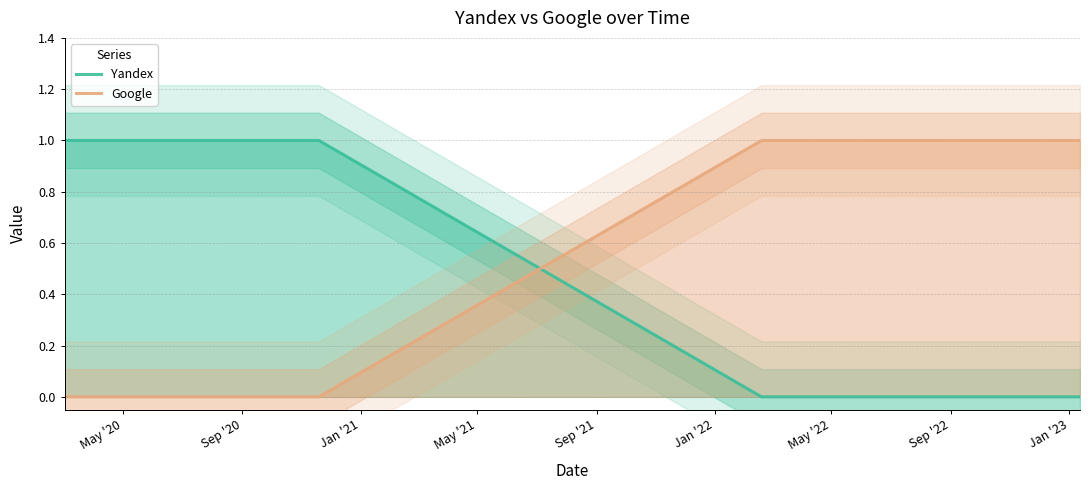

Which series ends up on top after the final intersection of Yandex and Google?

Google